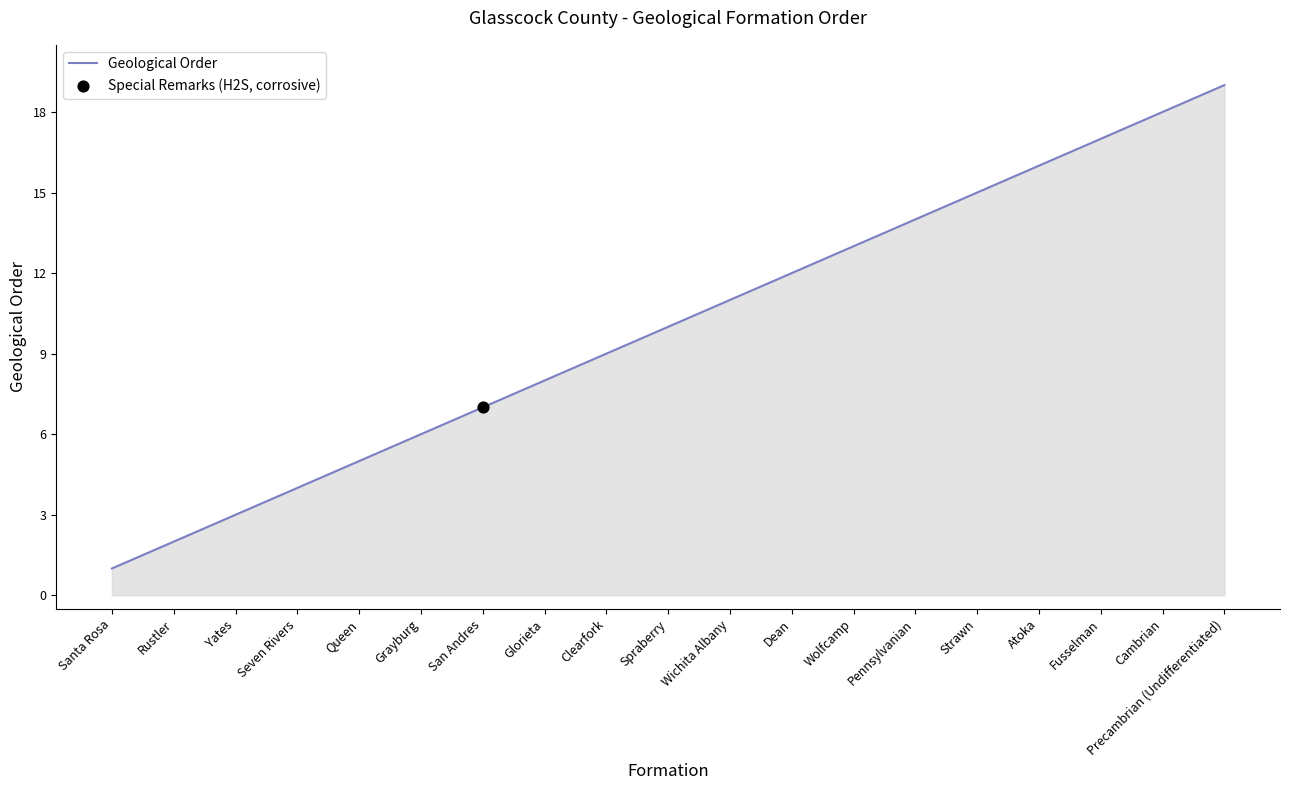

Approximately how many times larger is the value at Santa Rosa compared to Pennsylvanian?

0.1